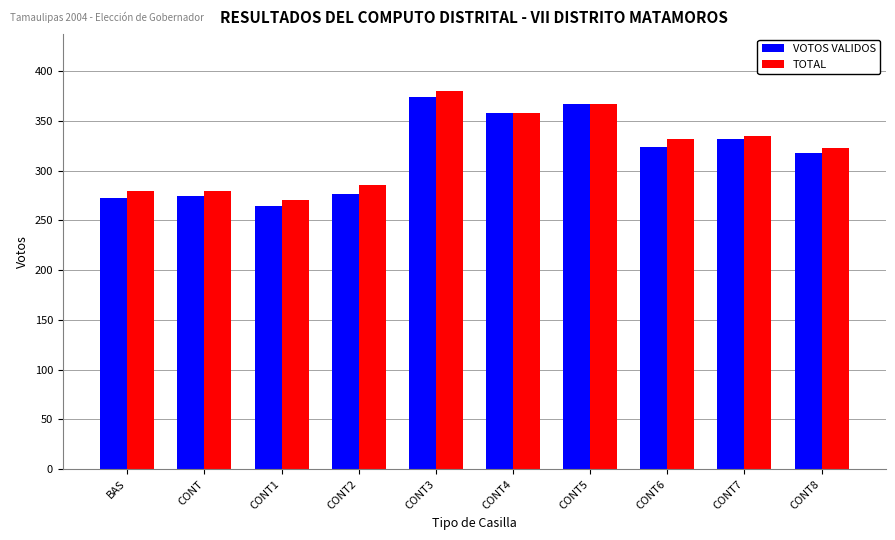

Reading right to left, what are all the values shown in this chart?

VOTOS VALIDOS: 318	332	324	367	358	374	276	264	274	272
TOTAL: 323	335	332	367	358	380	285	270	279	279